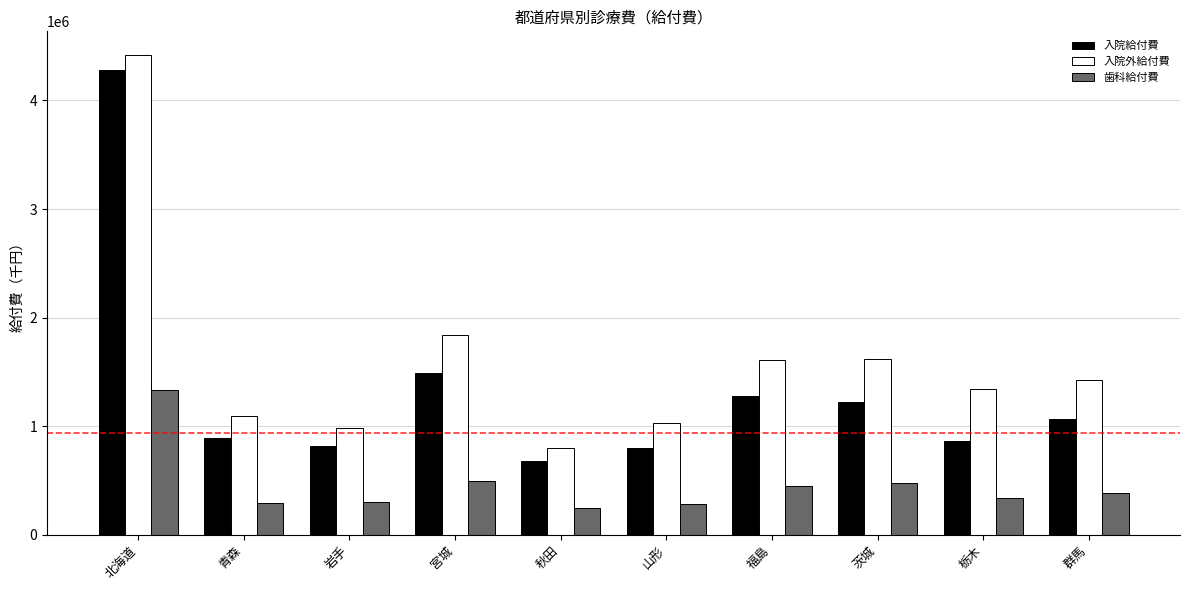

Rank the series by their maximum value, from lowest to highest.

歯科給付費, 入院給付費, 入院外給付費